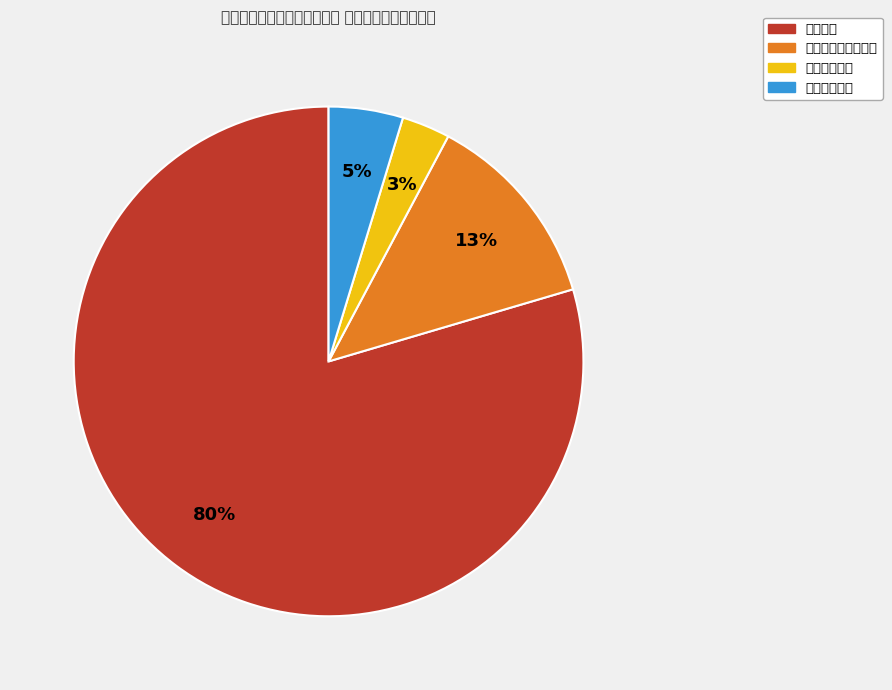

Which category accounts for the majority?

教育支出